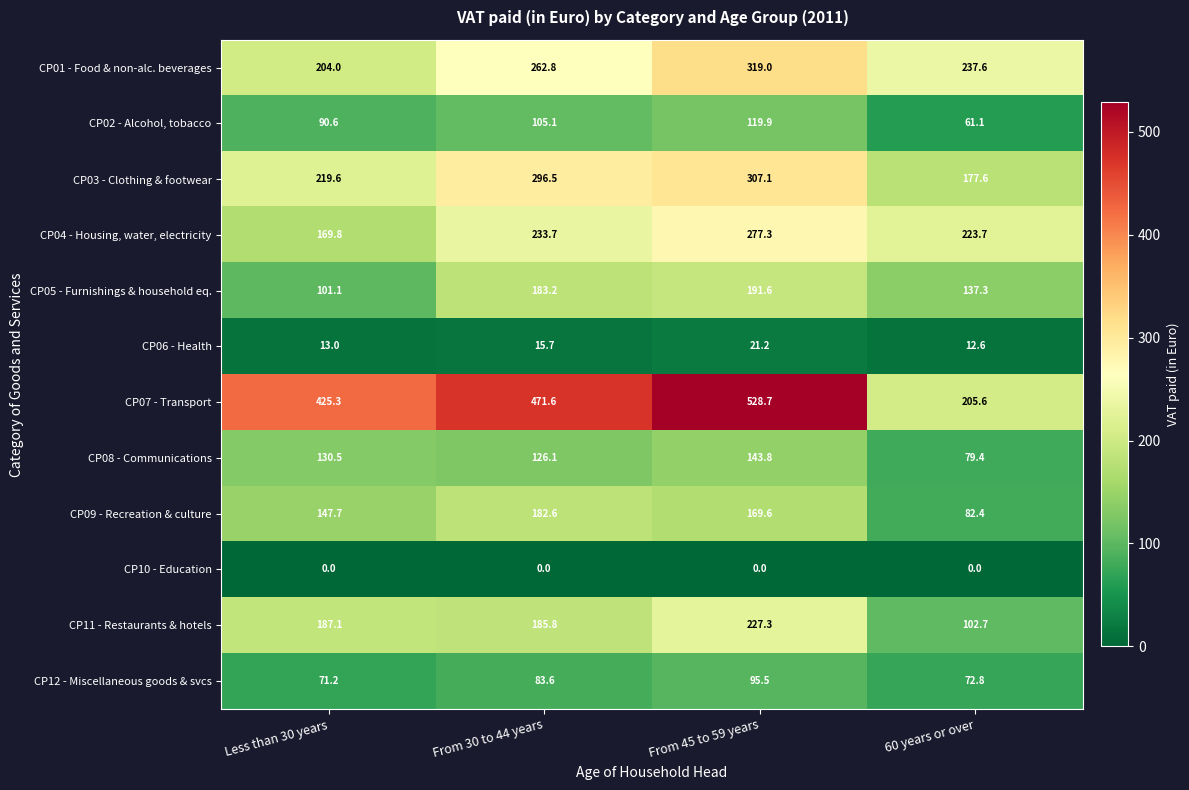

List the series in order of their peak value, lowest first.

CP10 - Education, CP06 - Health, CP12 - Miscellaneous goods & svcs, CP02 - Alcohol, tobacco, CP08 - Communications, CP09 - Recreation & culture, CP05 - Furnishings & household eq., CP11 - Restaurants & hotels, CP04 - Housing, water, electricity, CP03 - Clothing & footwear, CP01 - Food & non-alc. beverages, CP07 - Transport